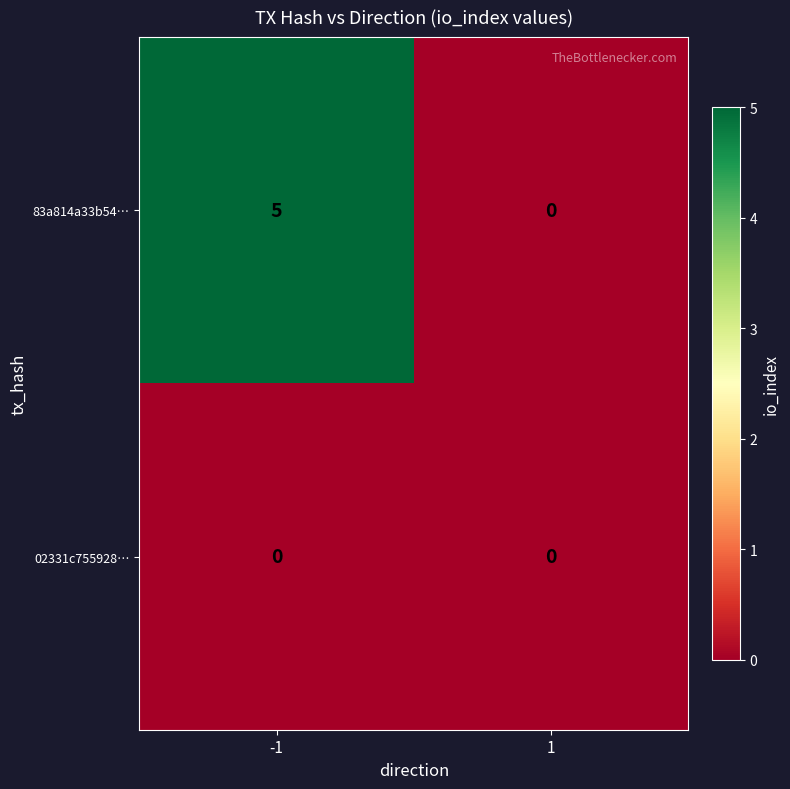

Which series has the largest total across all categories?

83a814a33b54…